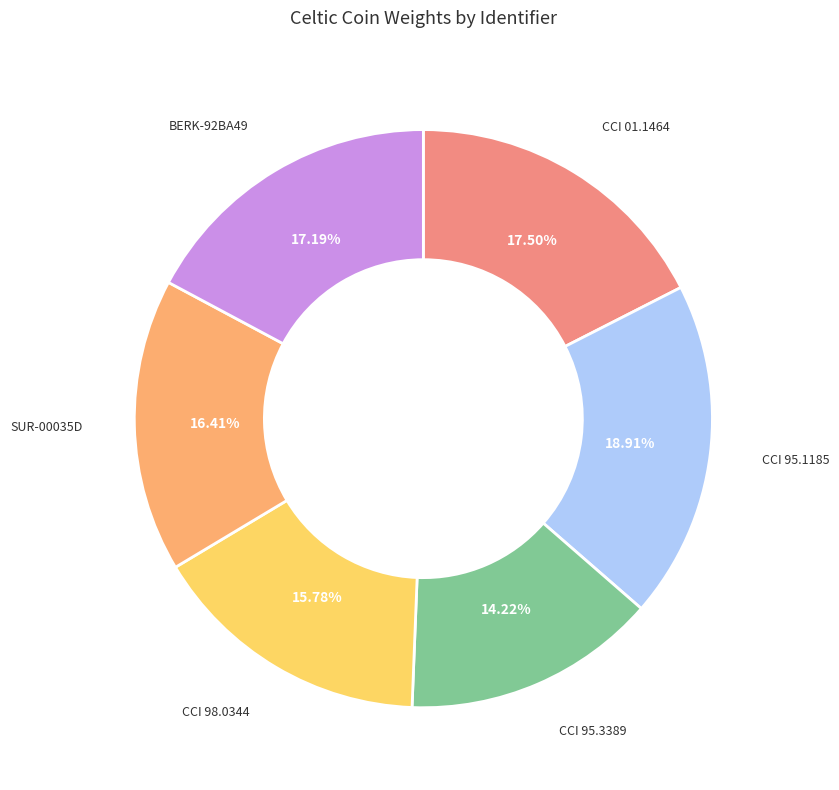

What is the largest slice in the pie chart?

CCI 95.1185